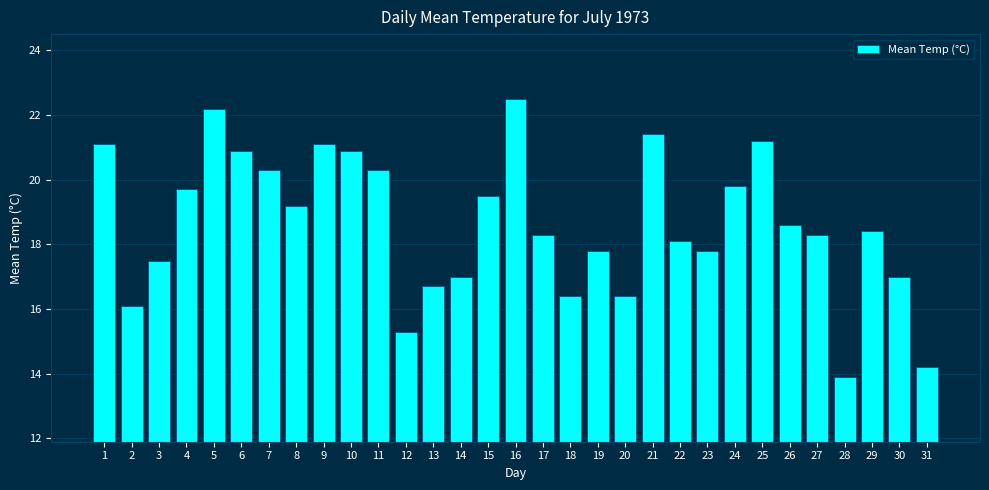

Which label corresponds to the largest value in the chart?

16